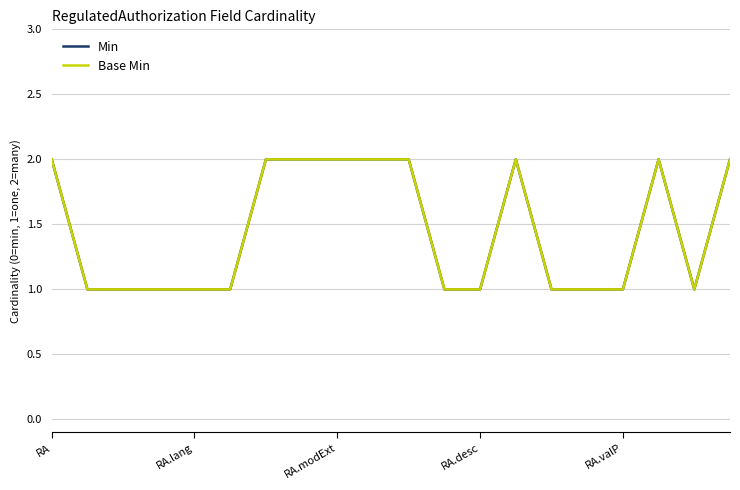

How many interior local peaks does the Min series have?

2